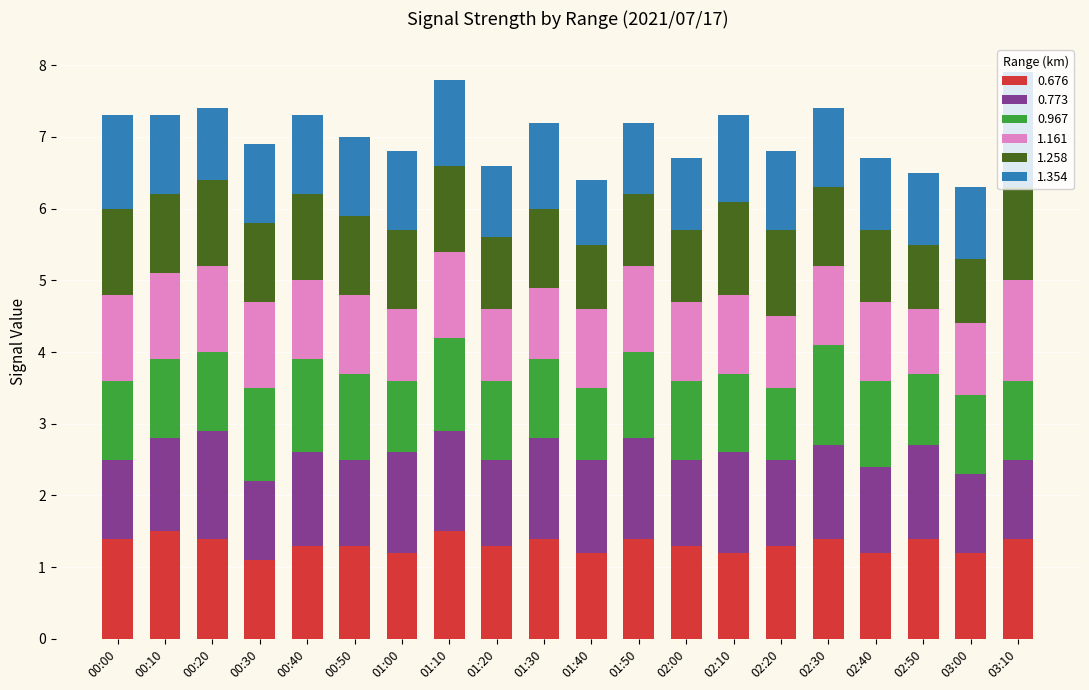

Does the chart contain stacked bars?

Yes